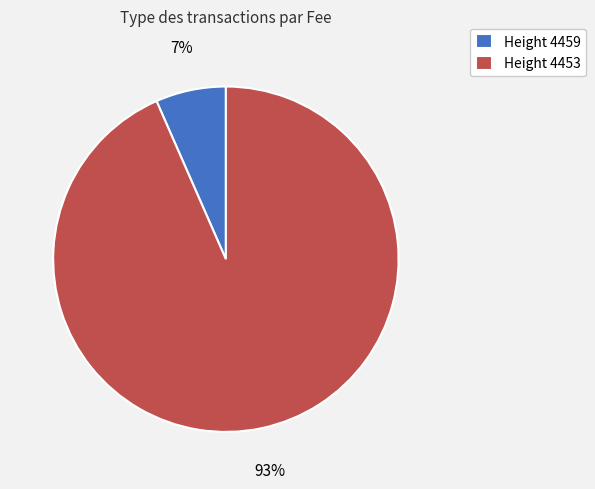

Is the sum of Height 4453 and Height 4459 greater than half?

Yes